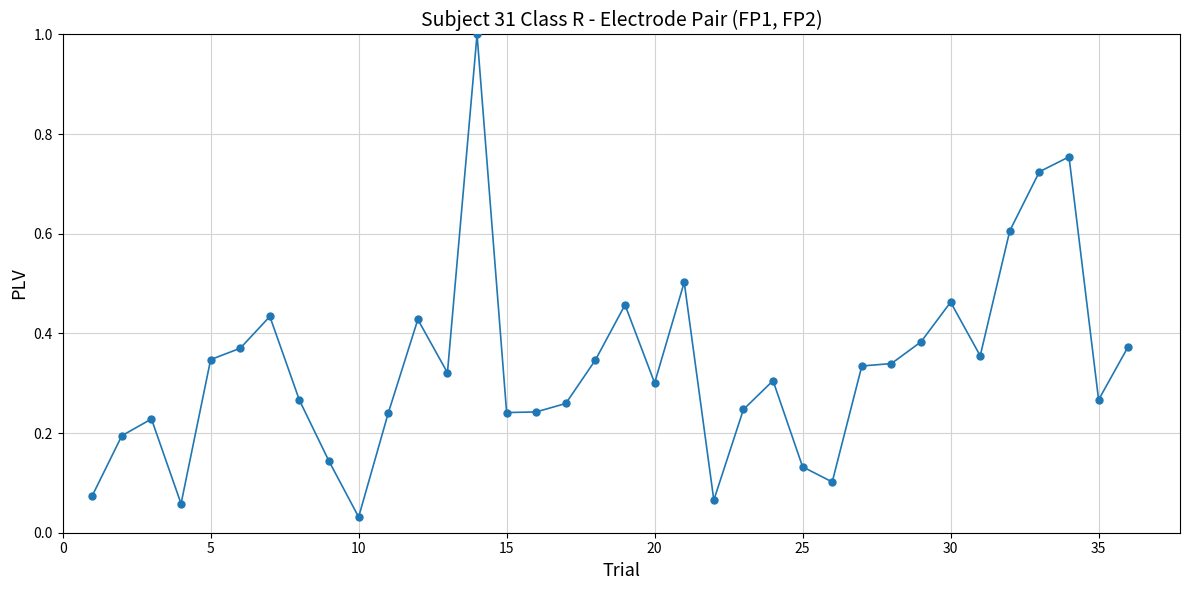

How many lines are shown in the chart?

1